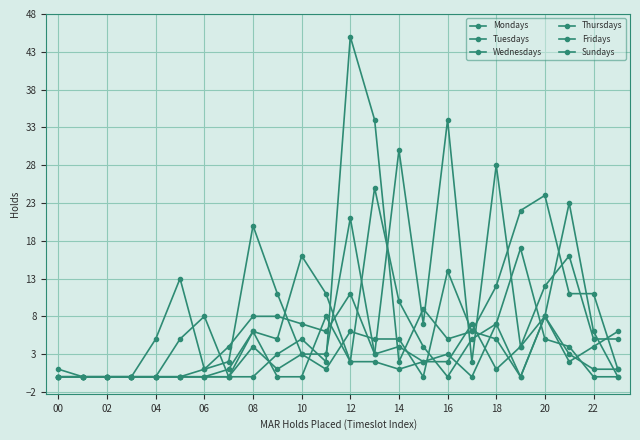

How many times do Thursdays and Sundays cross each other?

4